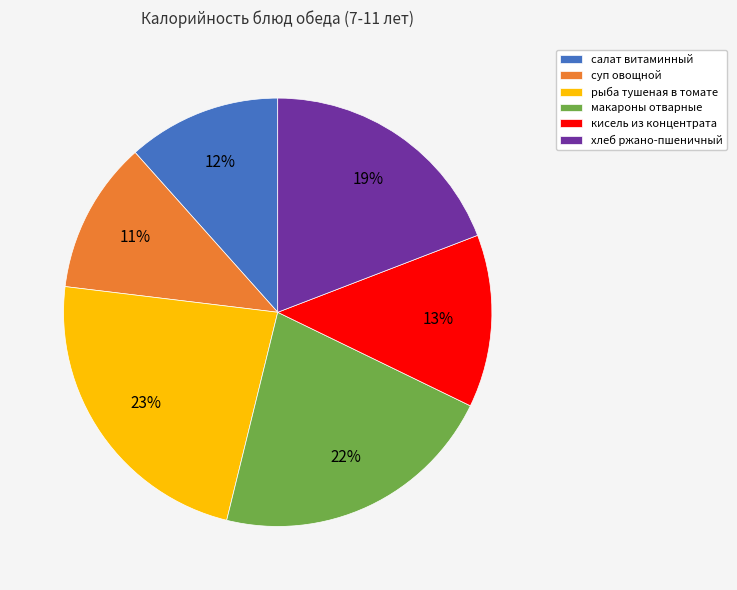

Combined, do макароны отварные and суп овощной account for over 50%?

No